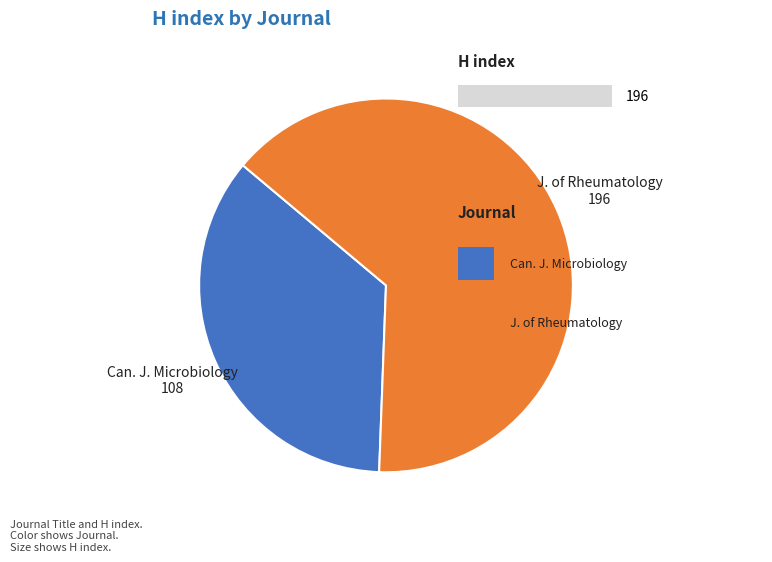

Rank the categories by value from lowest to highest.

Canadian Journal of Microbiology, Journal of Rheumatology